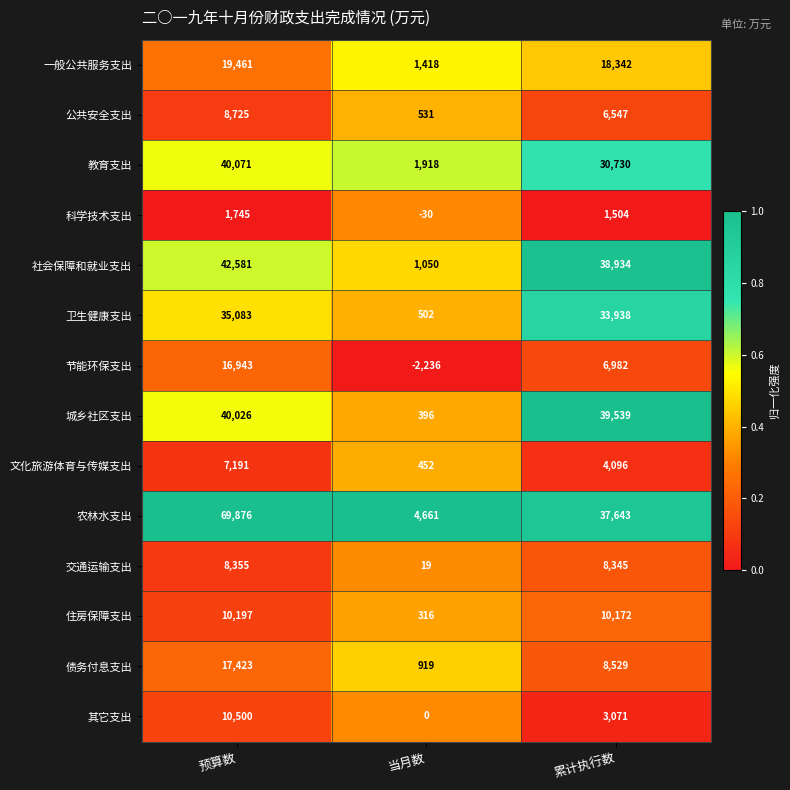

What is the total value across all series at 预算数?

328177